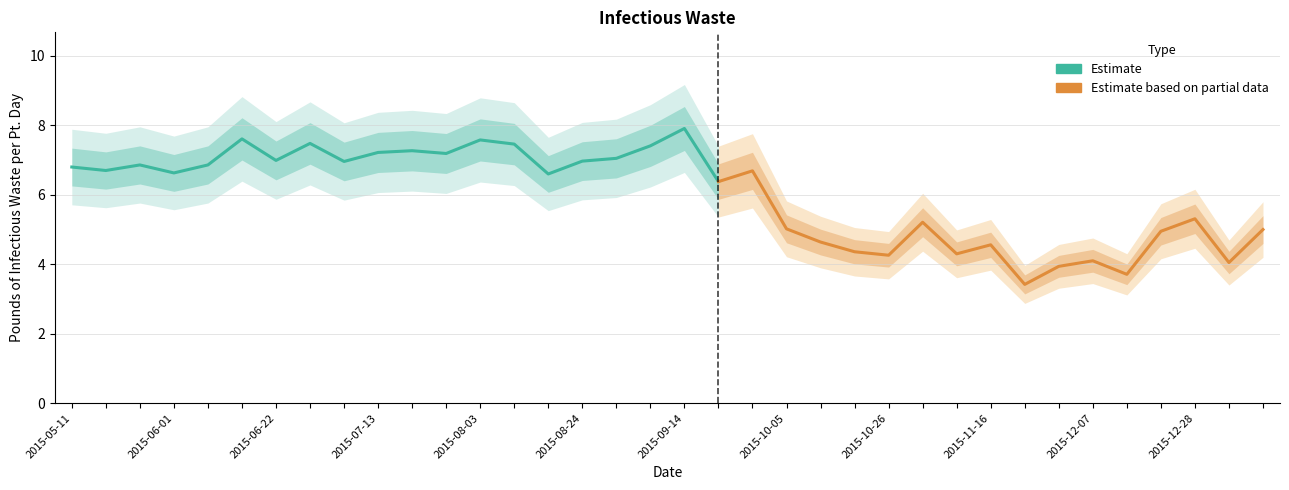

How many values exceed 6?

21